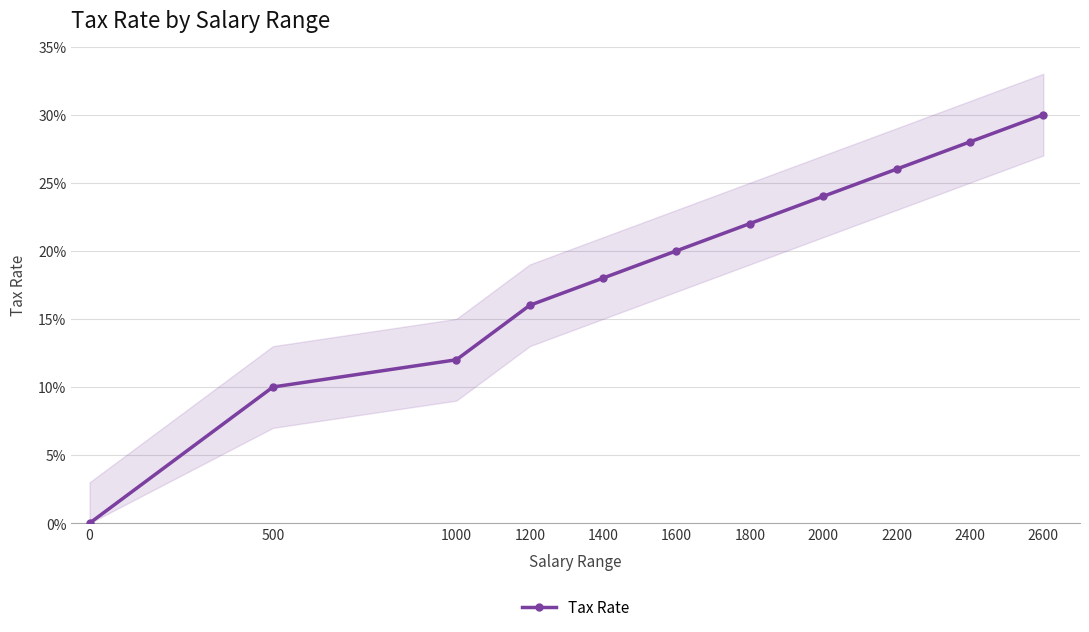

What is the change in value from 1400 to 2000?

+0.1